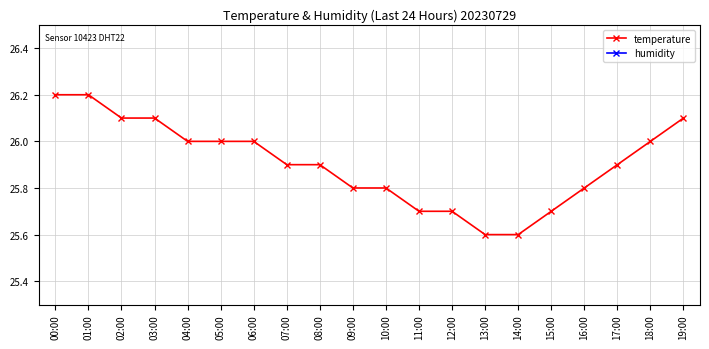

True or false: temperature and humidity intersect in this chart.

False